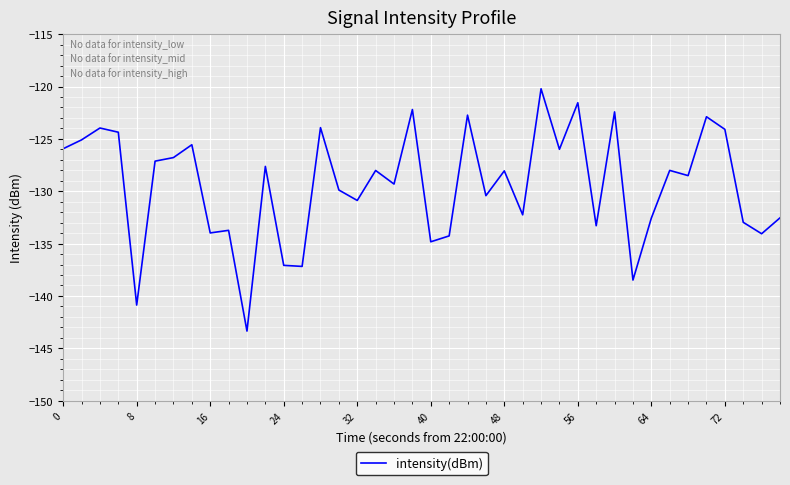

What is the maximum value shown in the chart?

-120.2